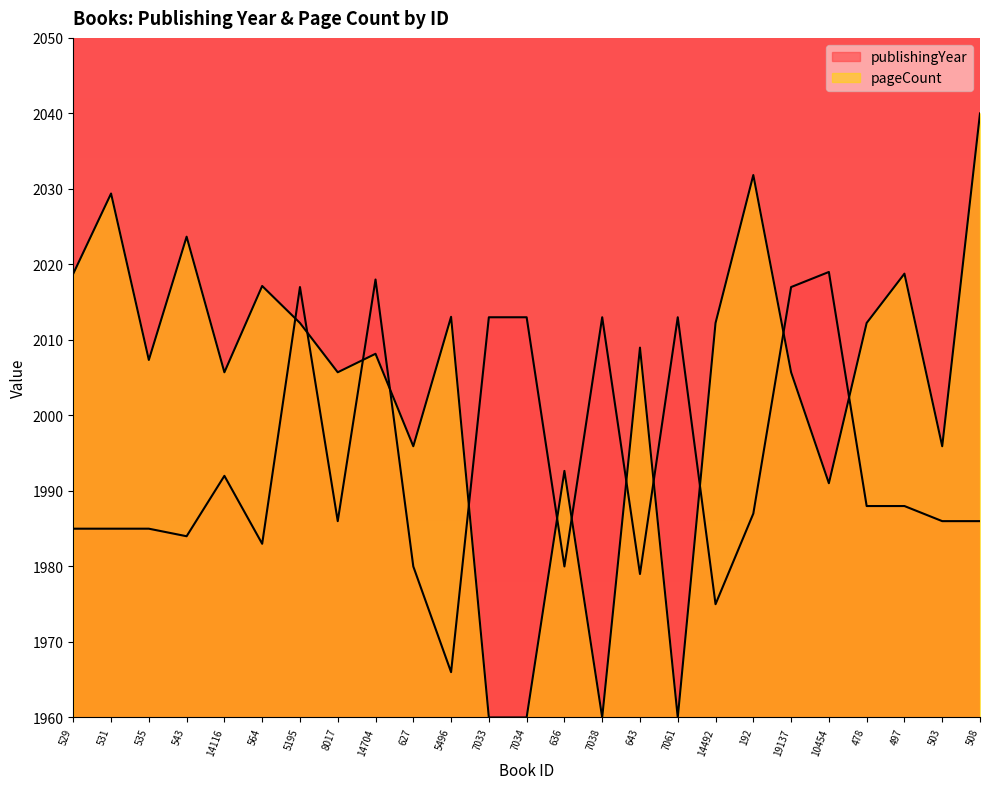

Where do pageCount and publishingYear first cross each other?

564 and 5195